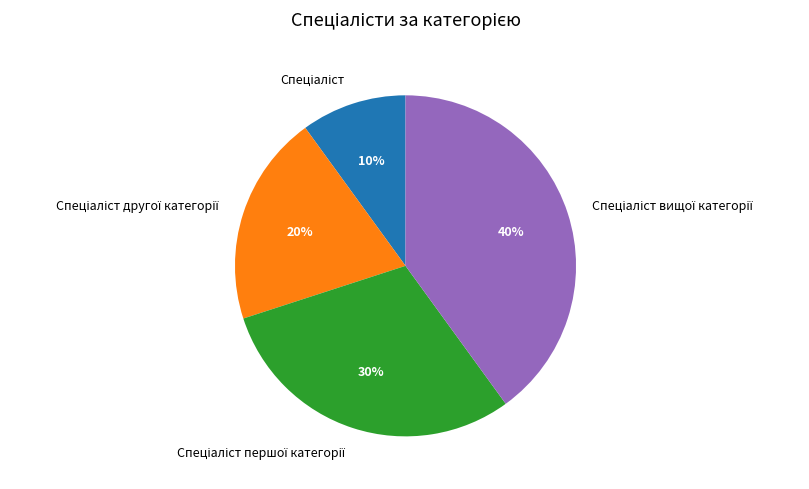

How many slices are in this pie chart?

4